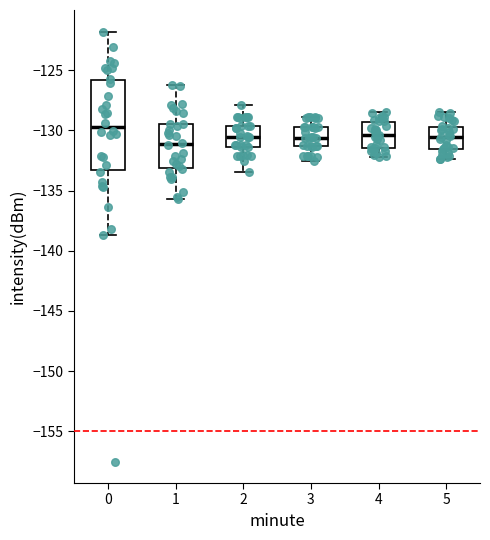

Reading left to right, read every box against the y-axis: the position of its median line, the range the box covers, and the ends of its whiskers. The values are not printed on the chart, so give them approximately, as read against the axis.

0: median -129.5, box -133.5 to -126.0, whiskers -138.5 to -122.0
1: median -131.0, box -133.0 to -129.5, whiskers -135.5 to -126.0
2: median -130.5, box -131.5 to -129.5, whiskers -133.5 to -128.0
3: median -130.5, box -131.5 to -129.5, whiskers -132.5 to -129.0
4: median -130.5, box -131.5 to -129.5, whiskers -132.0 to -128.5
5: median -130.5, box -131.5 to -129.5, whiskers -132.5 to -128.5